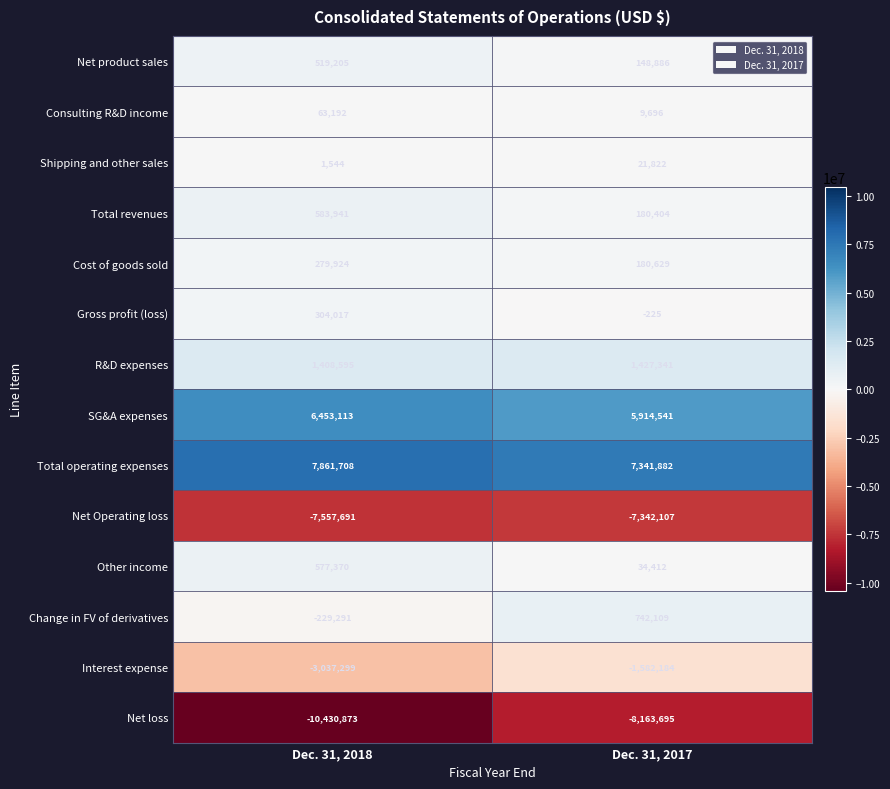

At which category does the chart reach its minimum across all series?

Dec. 31, 2018